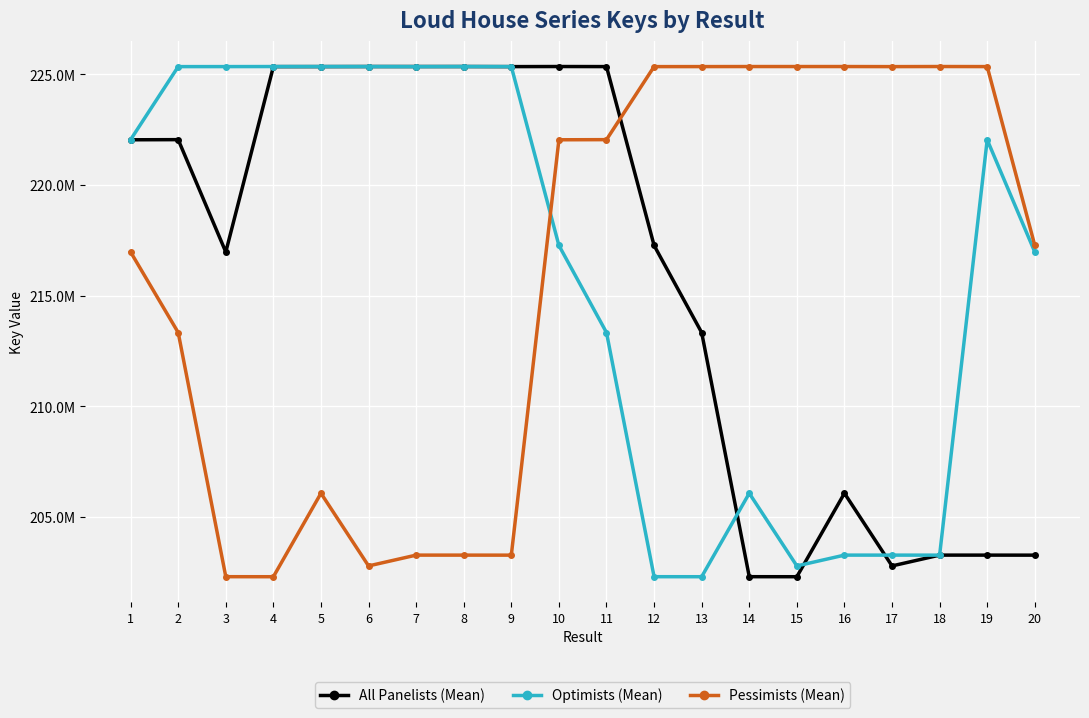

What are all the series names shown in the legend?

All Panelists (Mean), Optimists (Mean), Pessimists (Mean)